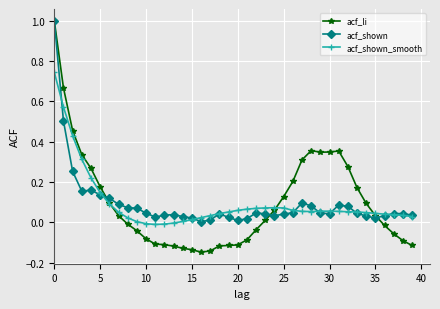

What is the maximum value shown in the chart?

1.0